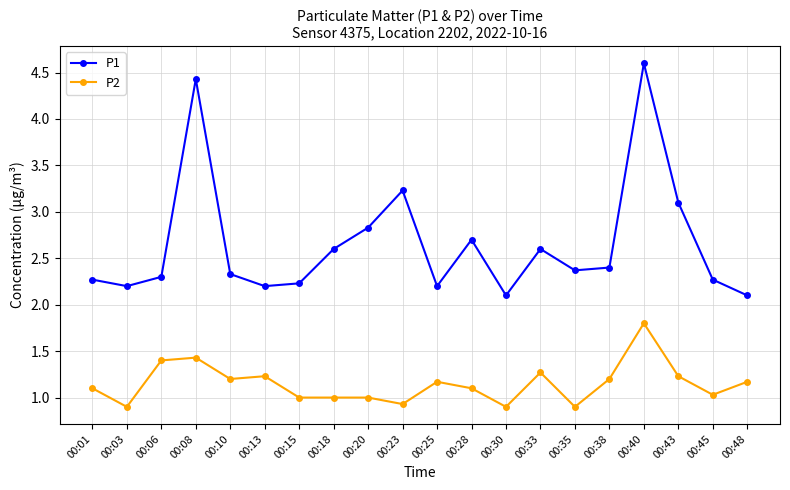

What is the difference between the P2 values at 00:15 and 00:13?

0.2